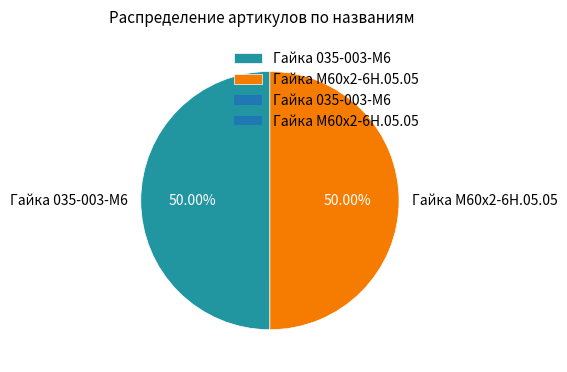

Is the sum of Гайка 035-003-М6 and Гайка М60х2-6Н.05.05 greater than half?

Yes